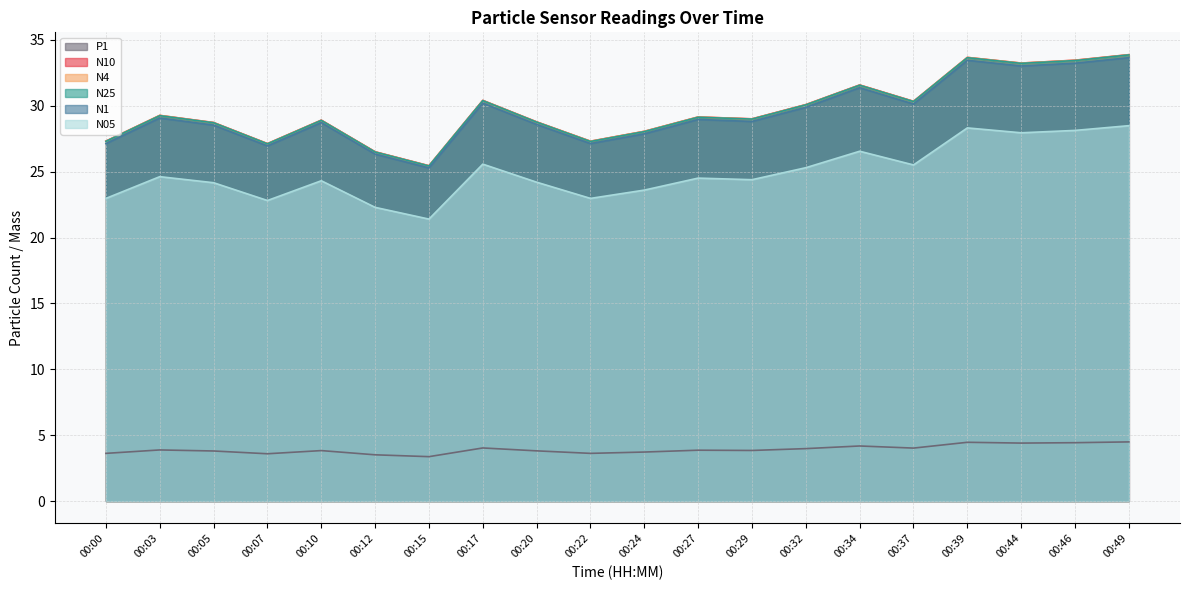

The P1 series shows 3.0 at 00:44. True or false?

False